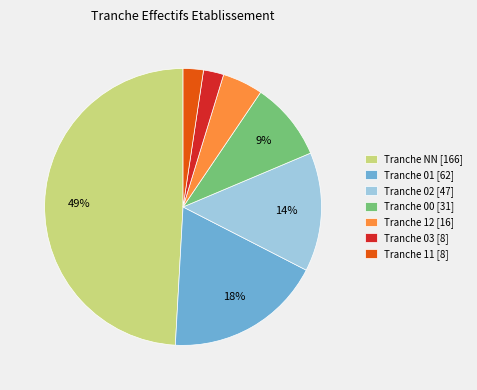

How many slices are in this pie chart?

7